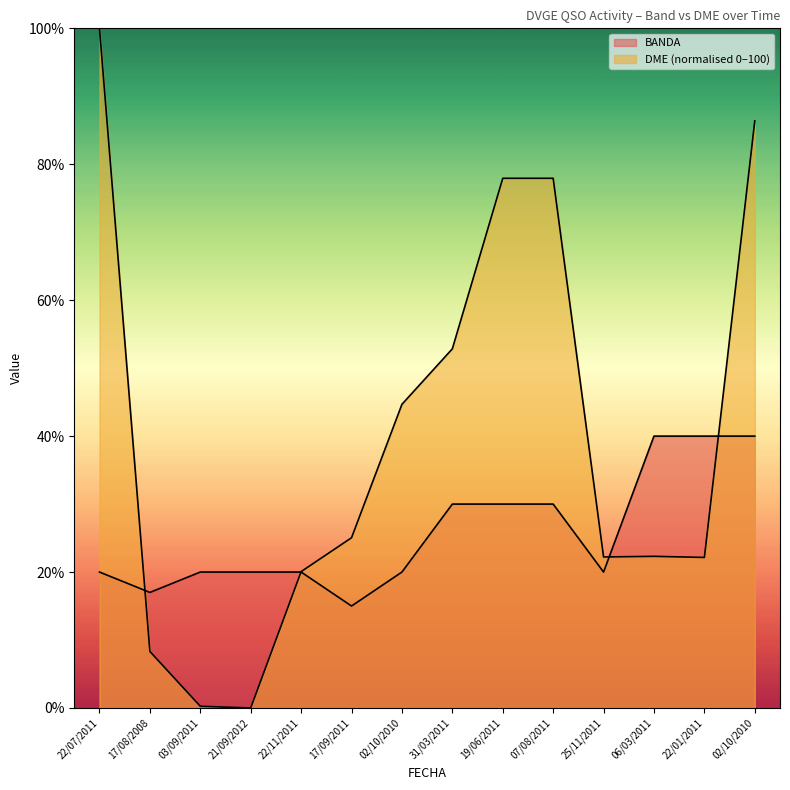

Where is DME nearest to the value 50?

31/03/2011